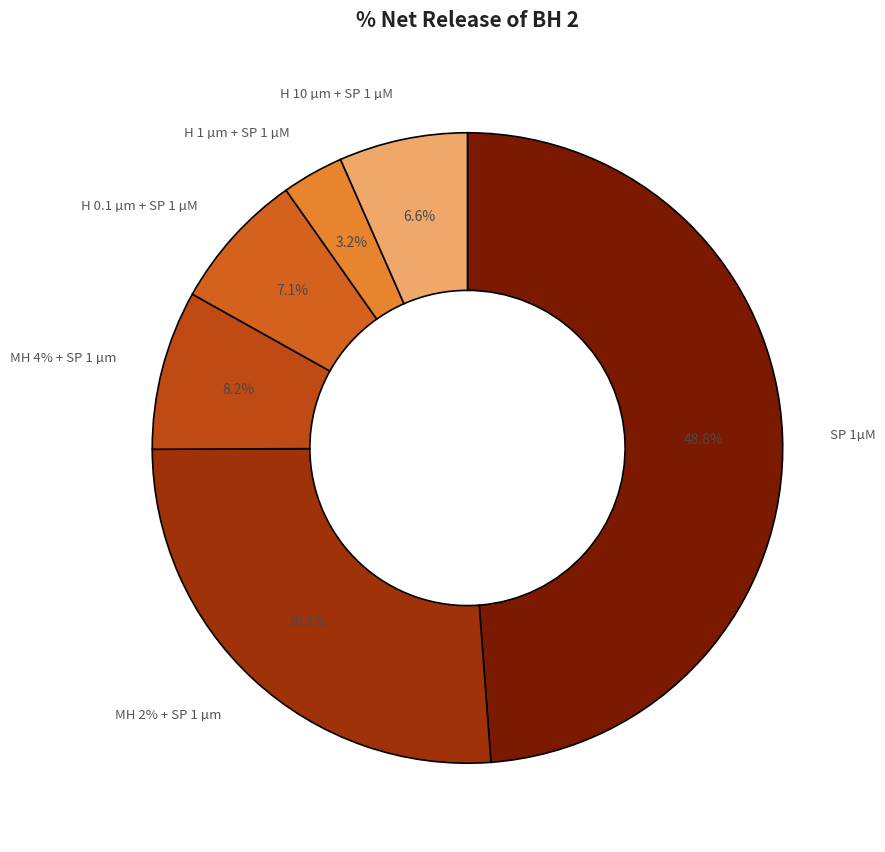

Does H 10 µm + SP 1 µM represent more than half of the total?

No